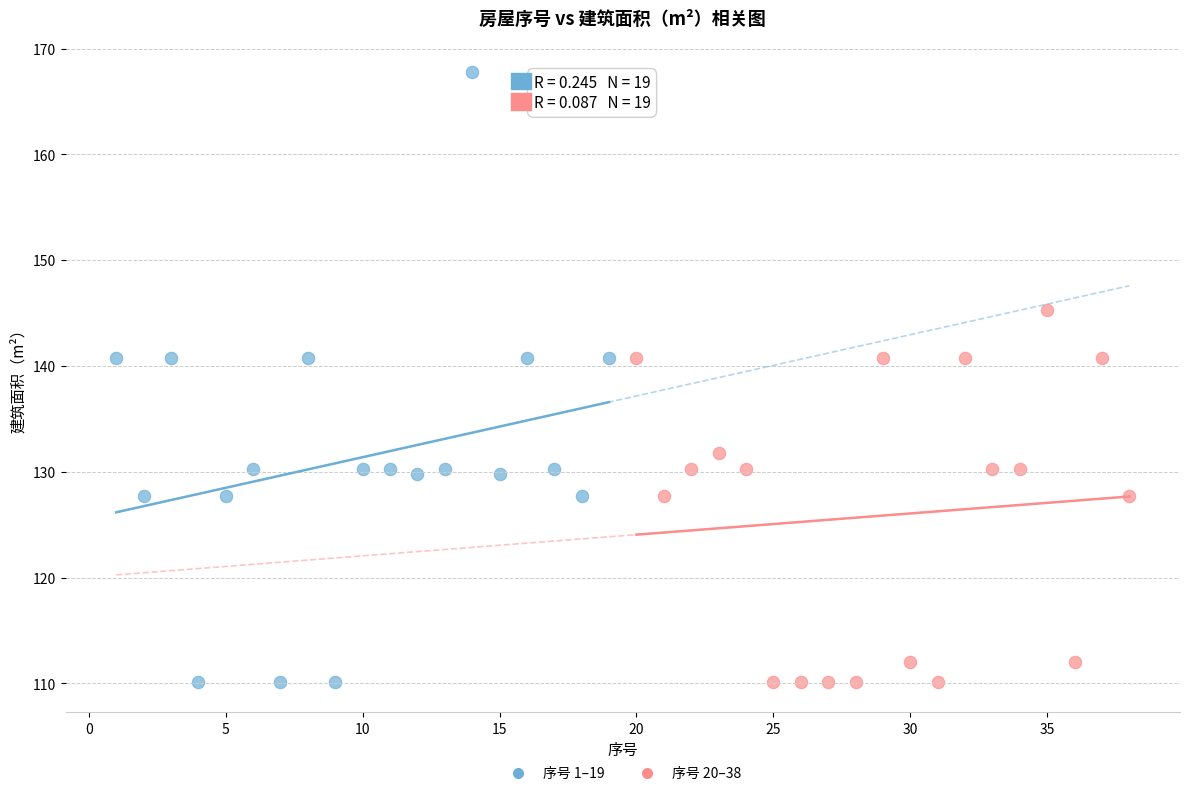

Which series has the largest Y range (max minus min)?

序号 1–19